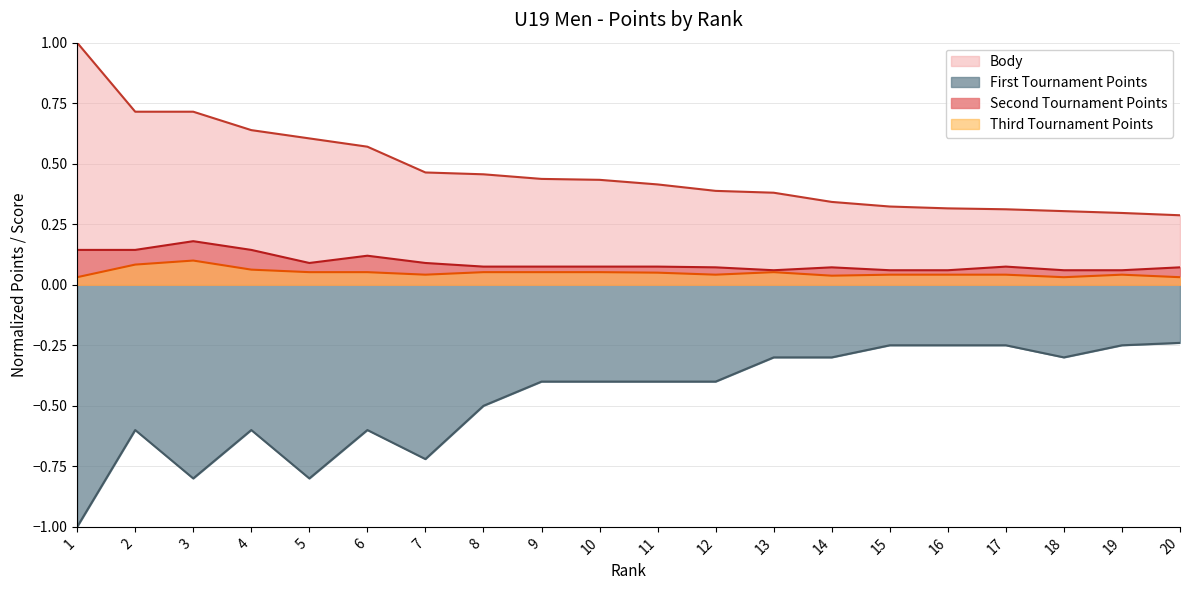

True or false: First Tournament Points and Second Tournament Points intersect in this chart.

False